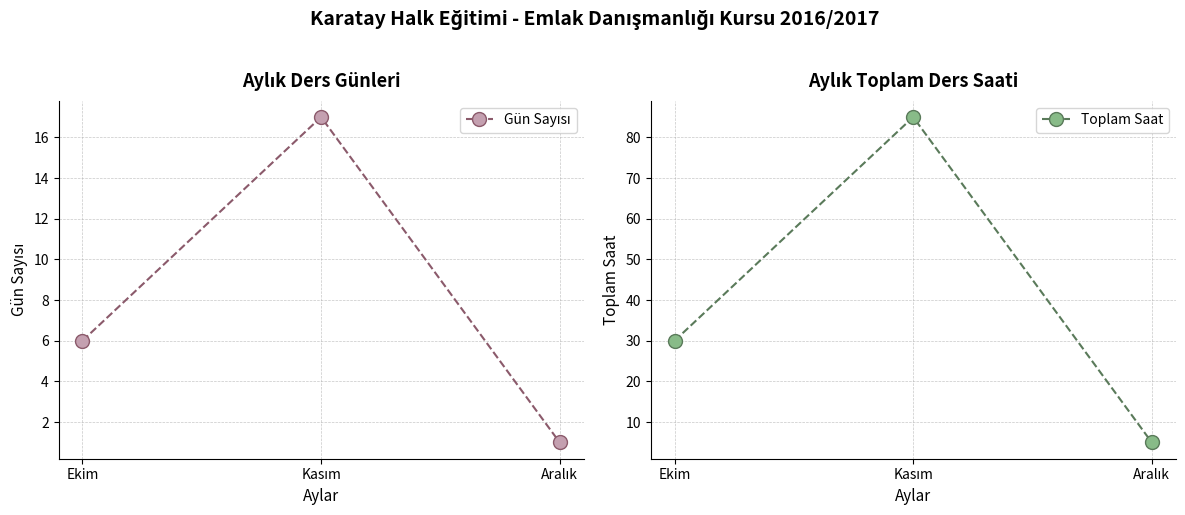

Which series has the largest total across all categories?

Toplam Saat